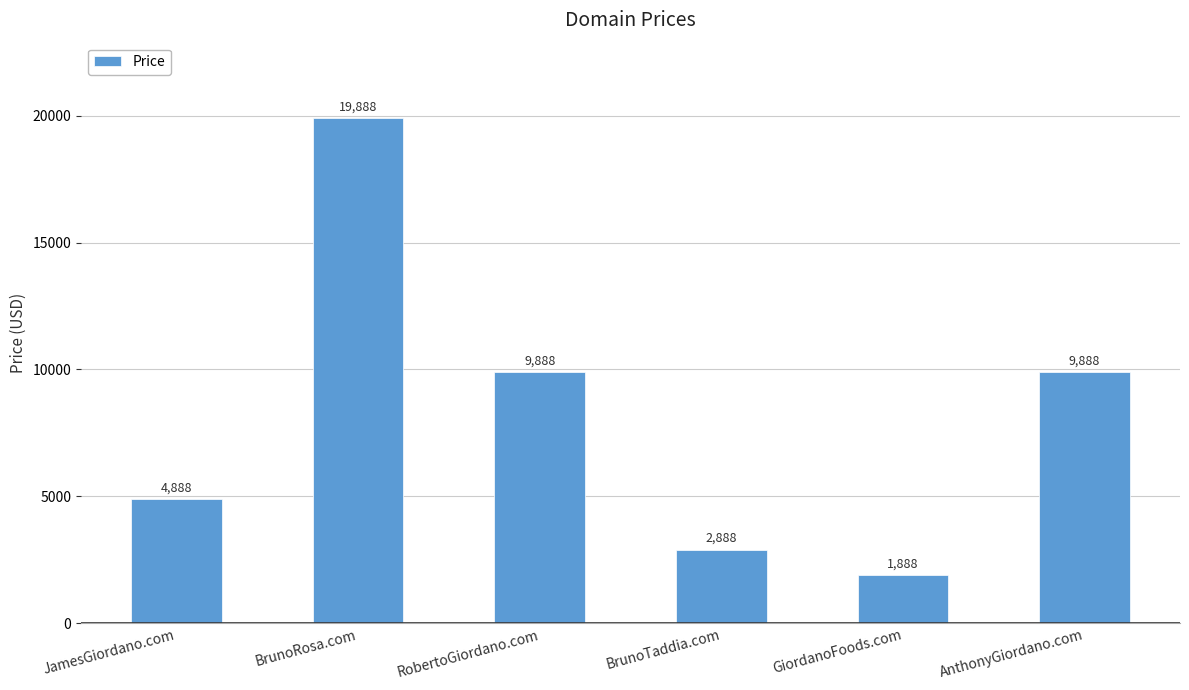

Does the chart contain stacked bars?

No